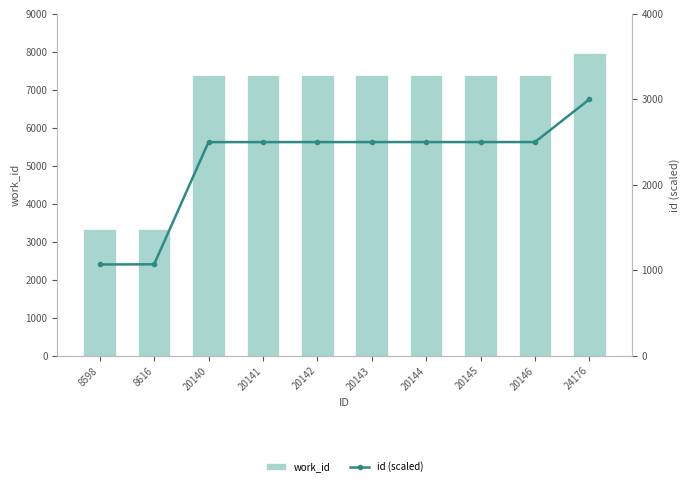

What are all the series names shown in the legend?

work_id, id (scaled)